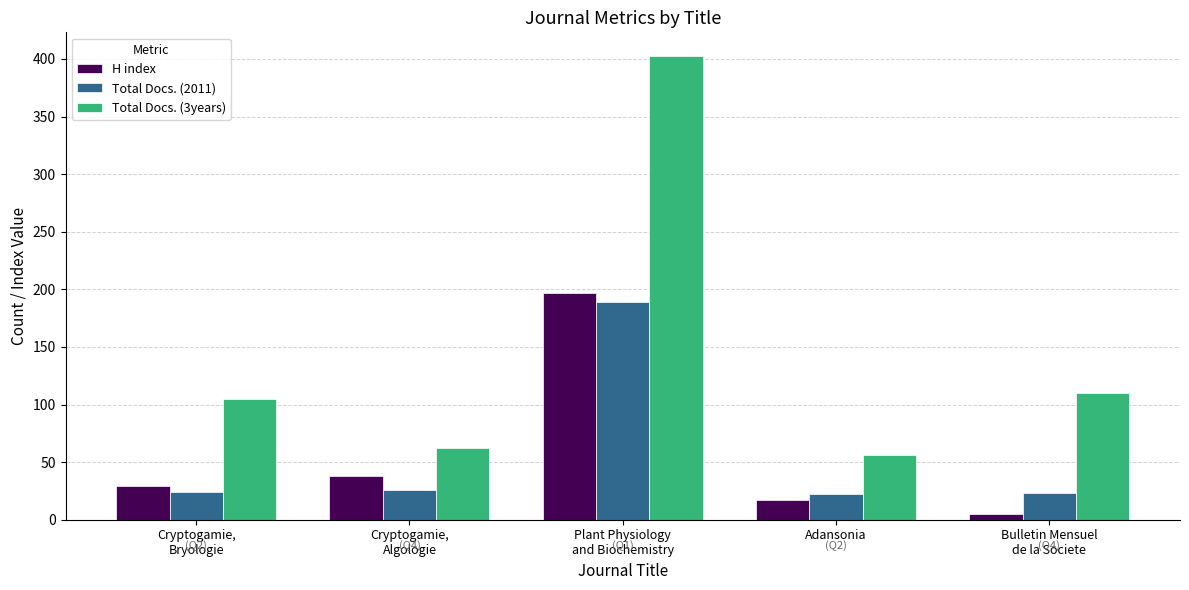

Rank the series at Cryptogamie,
Bryologie from lowest to highest value.

Total Docs. (2011), H index, Total Docs. (3years)